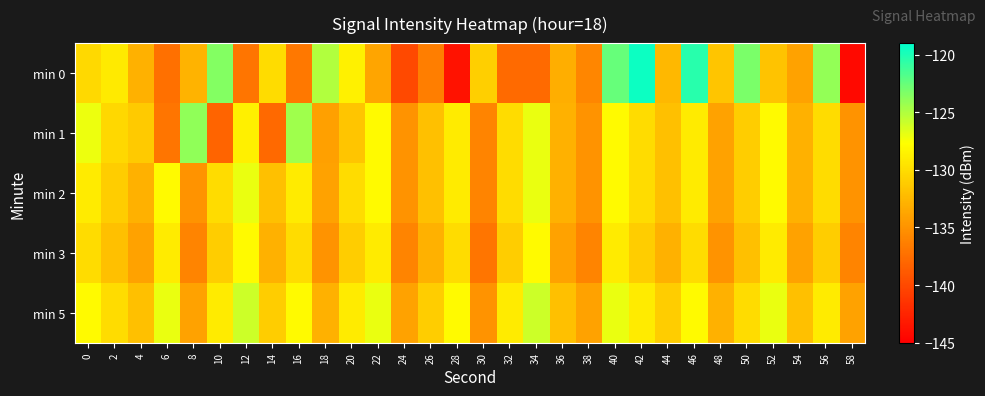

At which category is the sum across all series the highest?

40